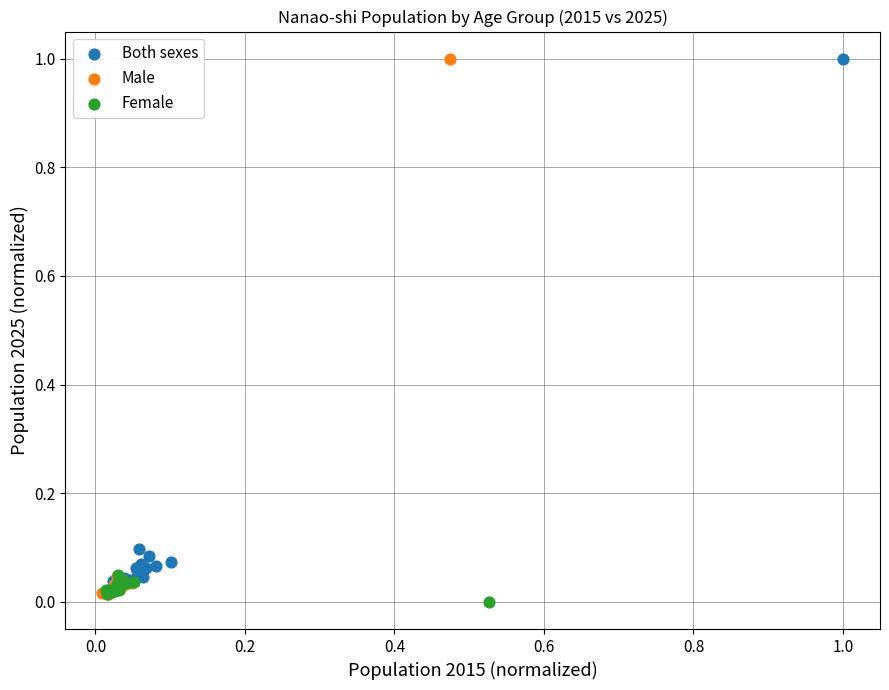

Which series has the largest Y range (max minus min)?

Male